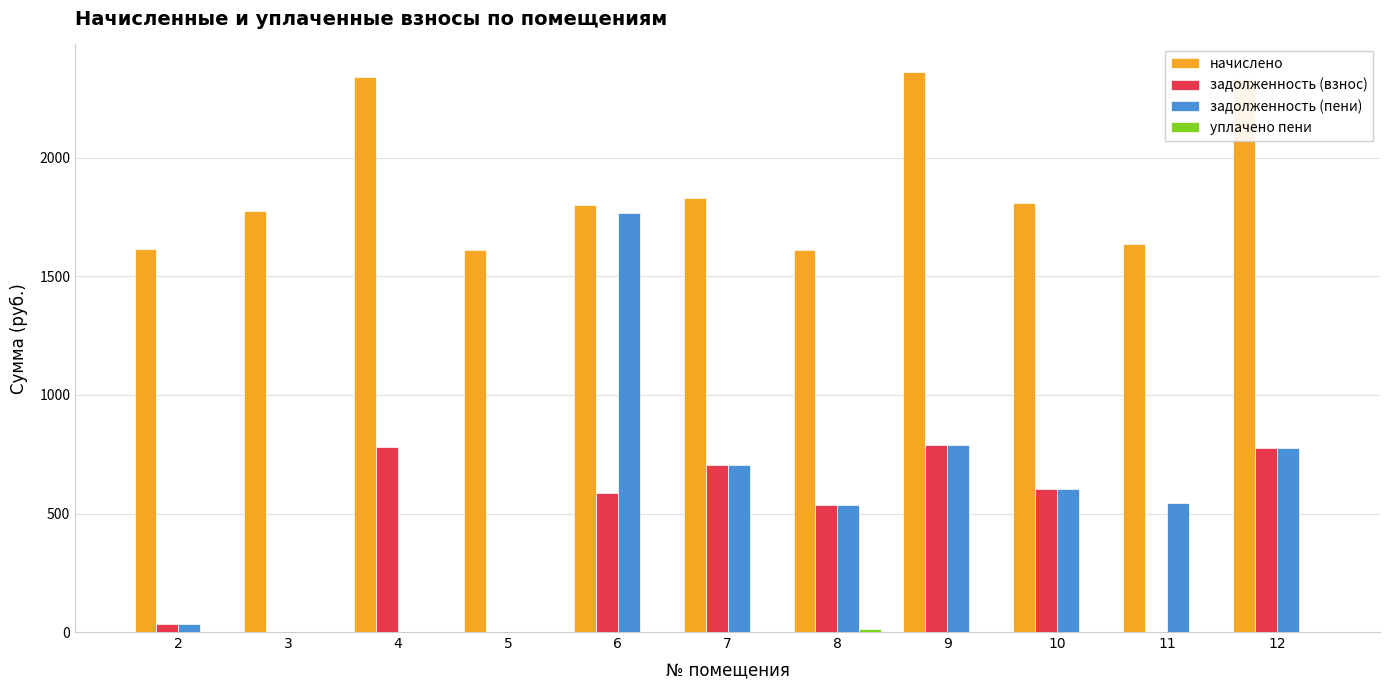

Count the number of categories in the chart.

11